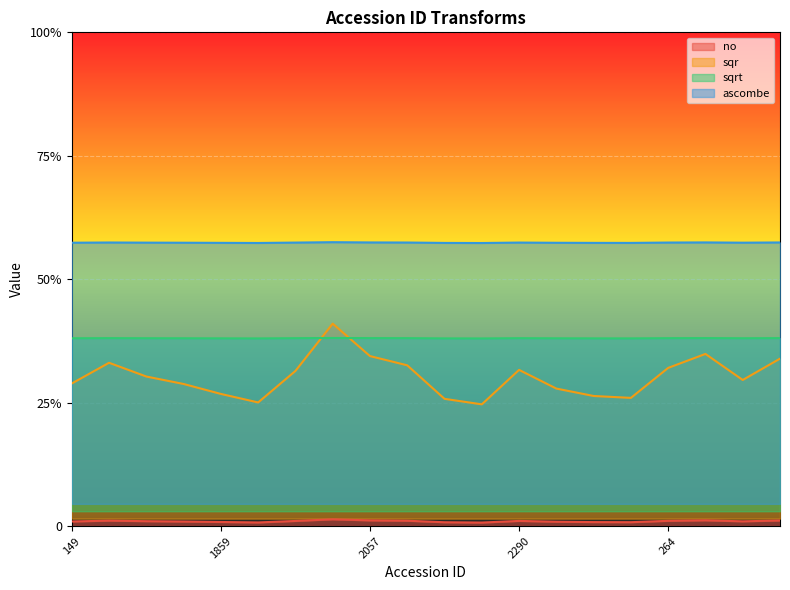

What are all the series names shown in the legend?

no, sqr, sqrt, ascombe